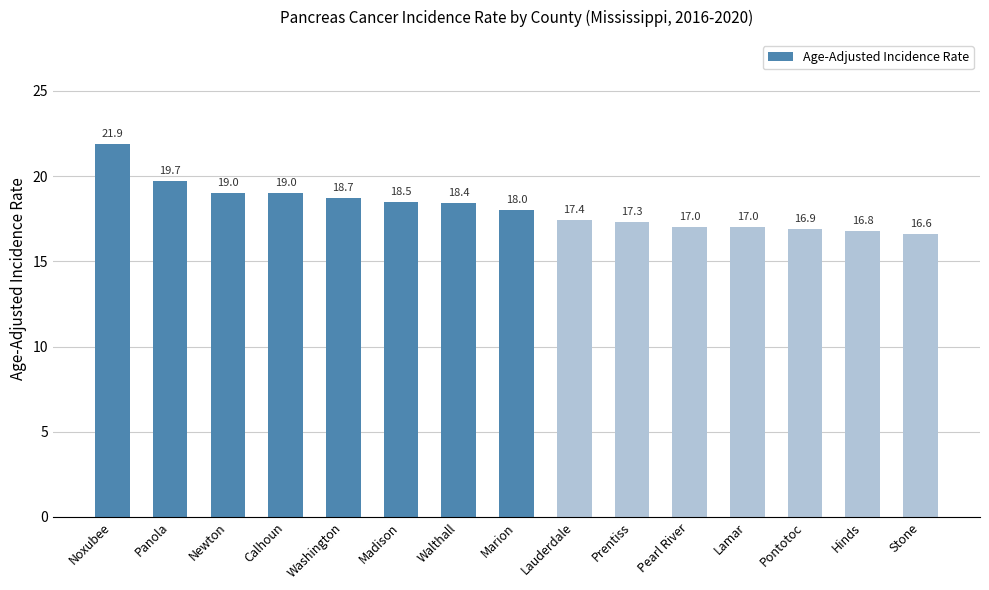

What is the sum of the values at Panola and Pontotoc?

36.6